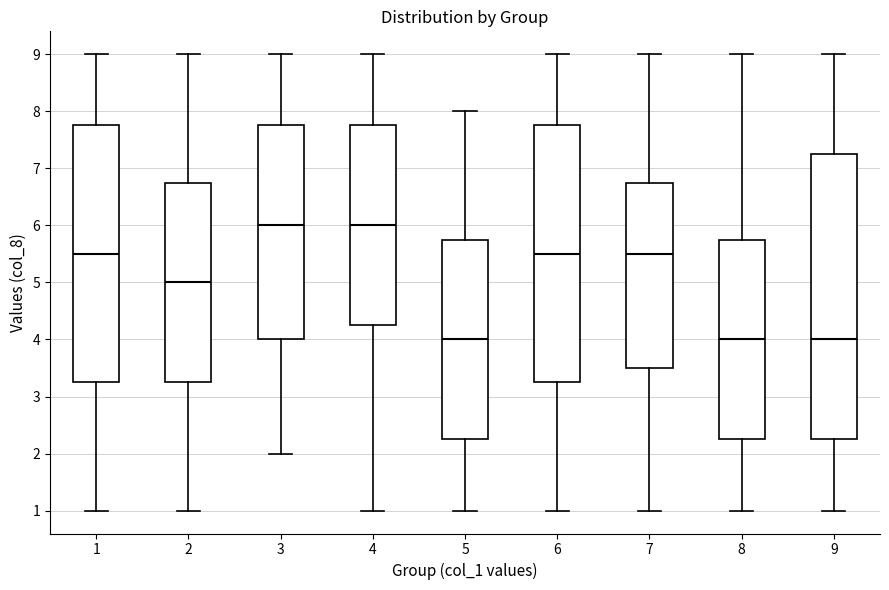

Comparing the boxes themselves (not the whiskers), which one is the tallest?

9